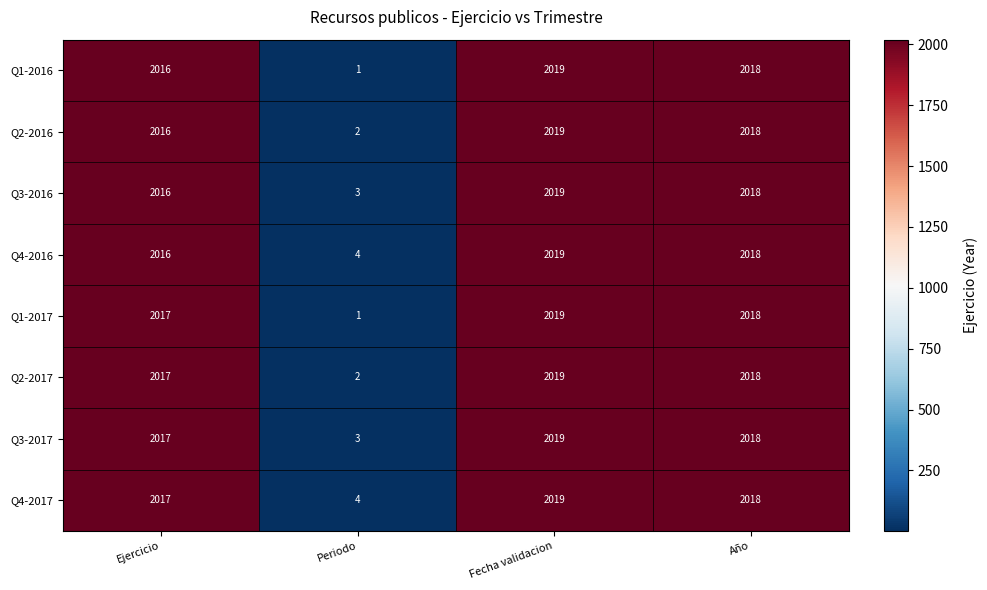

What value does the Q2-2016 series have at Ejercicio, to the nearest 50?

2000